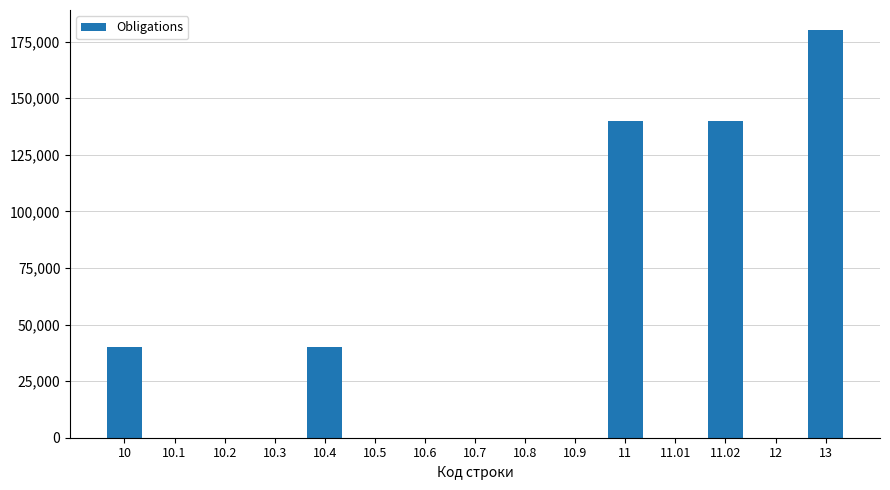

Read the value at 13.

180016.1